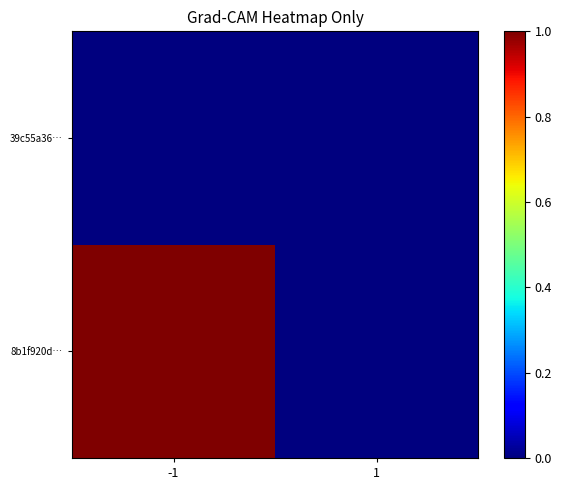

Reading right to left, what are all the values shown in this chart?

8b1f920d…: 1=0	-1=1
39c55a36…: 1=0	-1=0